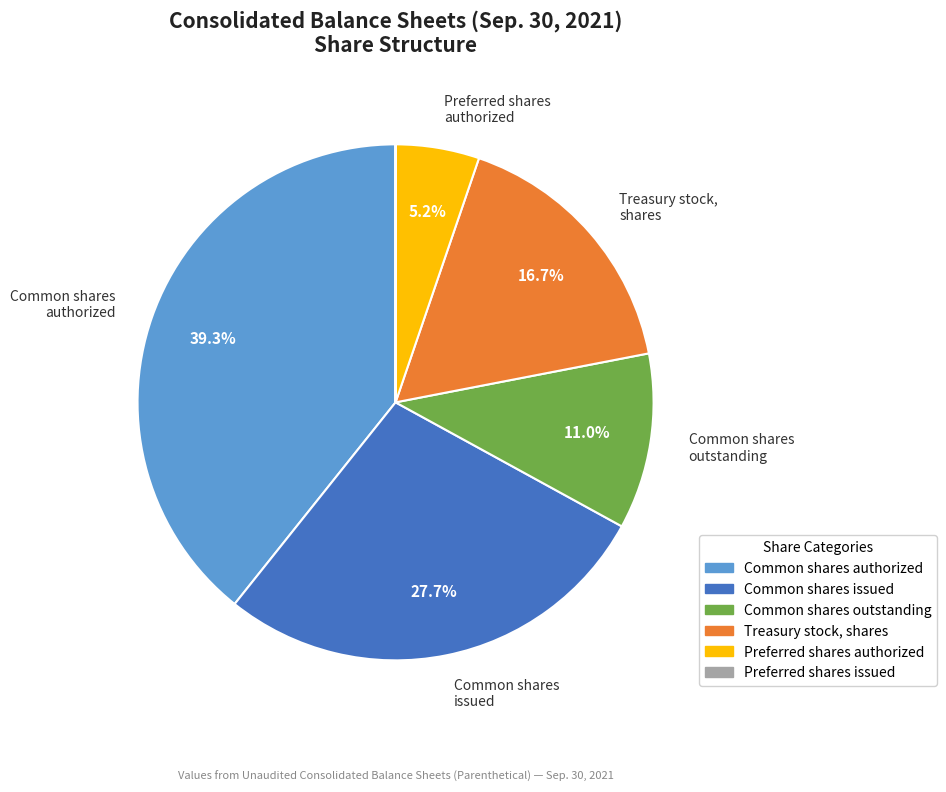

Is the sum of Common shares outstanding and Preferred shares authorized greater than half?

No